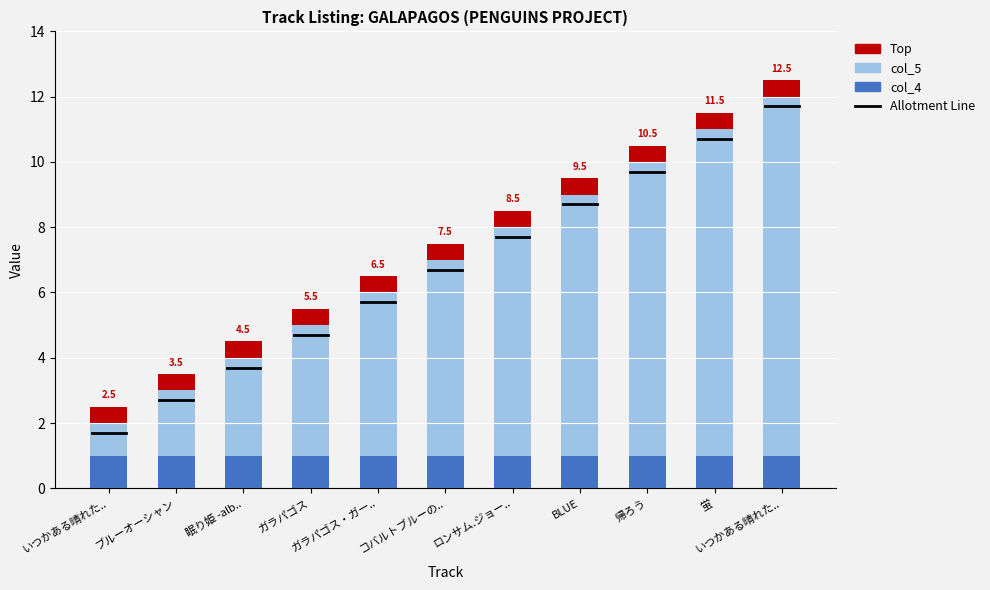

What is the label of the 3rd bar from the left?

眠り姫 -alb..